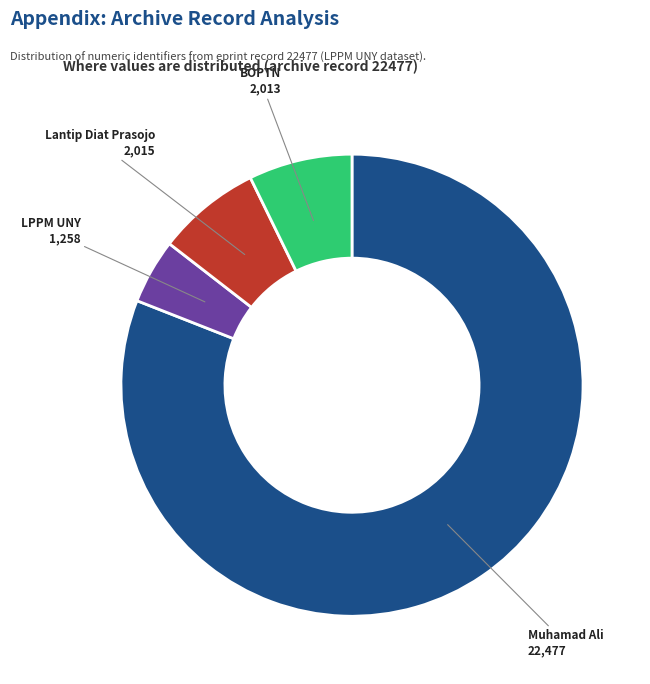

Is there any slice that represents more than half of the pie?

Yes